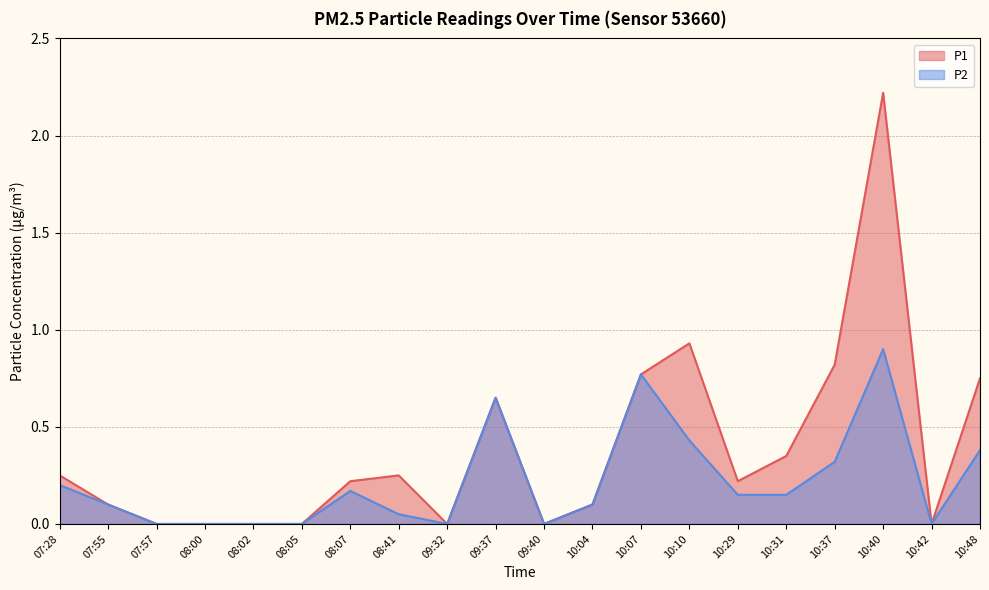

What is the label of the 14th point from the left?

10:10